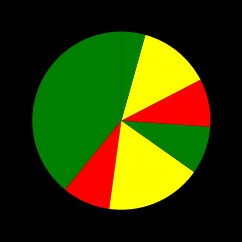

How many slices are in this pie chart?

7